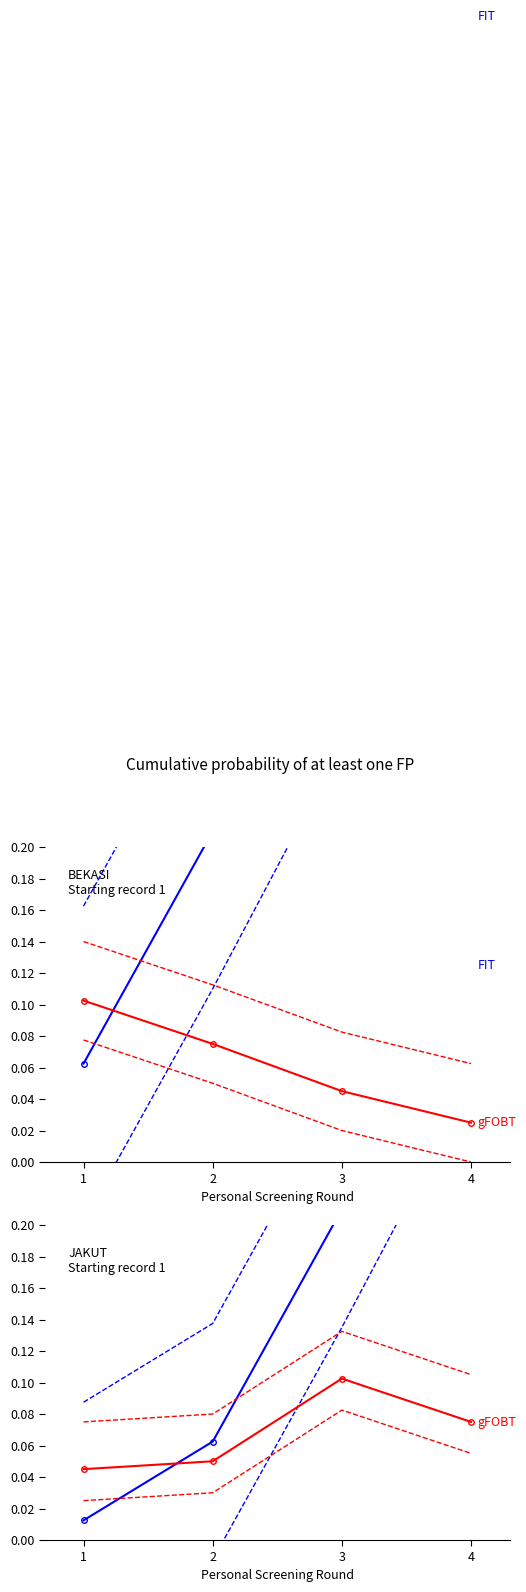

What is the average value of the FIT lower series?

0.1